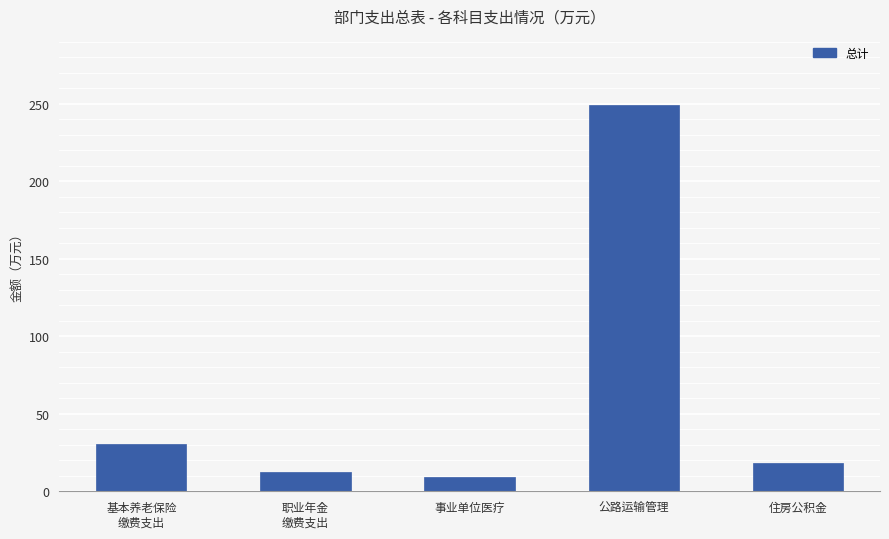

Count the number of values greater than 18.

3